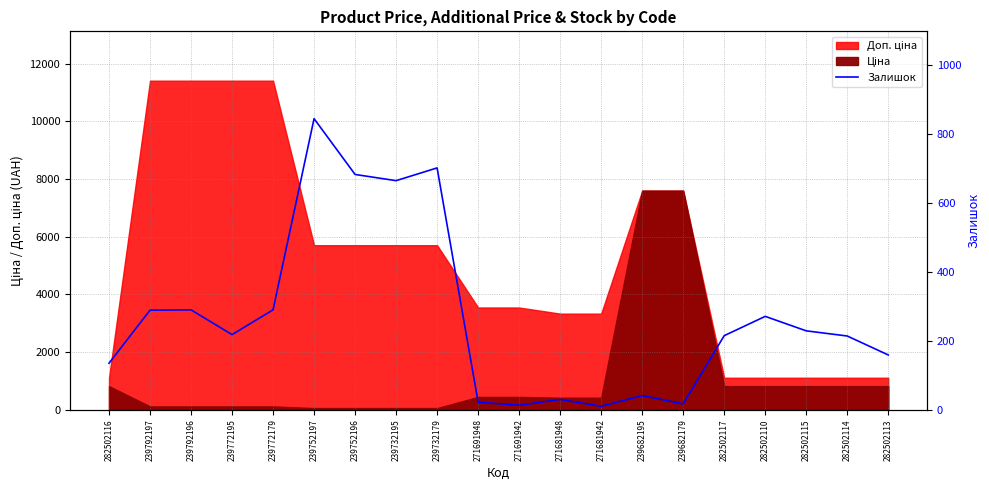

What position from the left is 271691942?

11